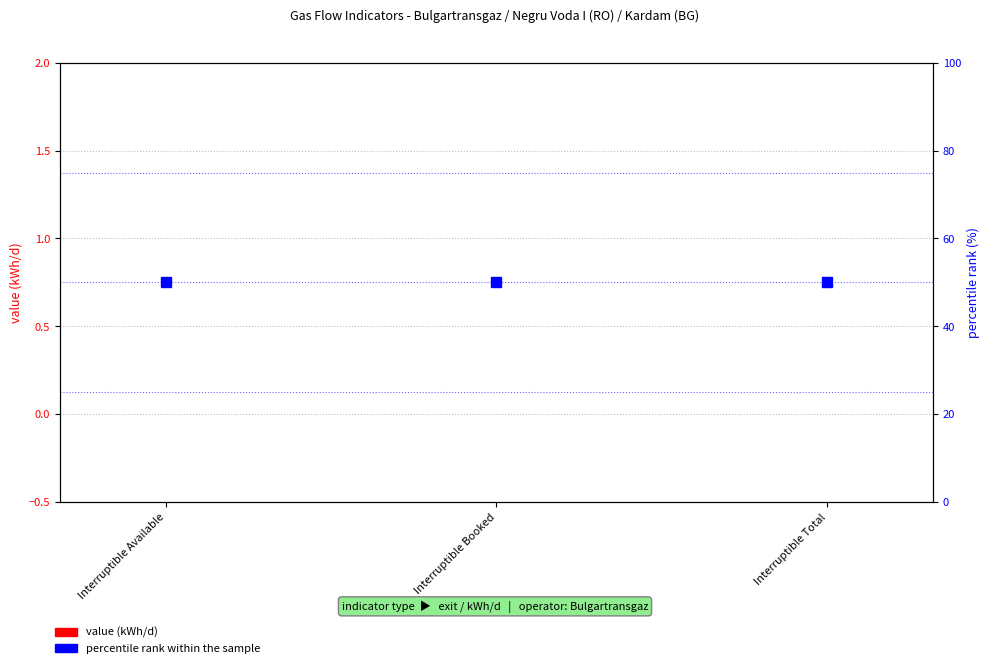

What is the approximate value of percentile rank within the sample at Interruptible Booked?

50